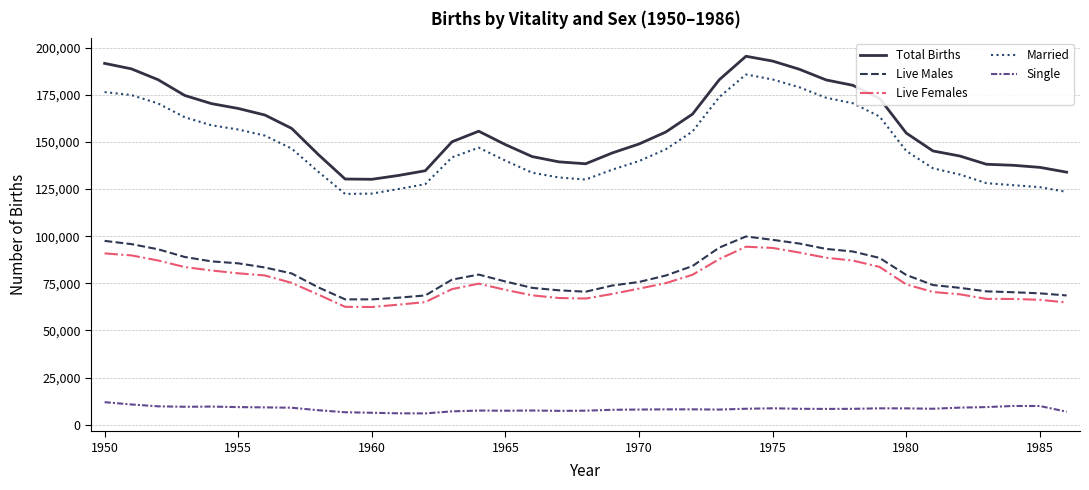

Which series has the largest total across all categories?

Total Births